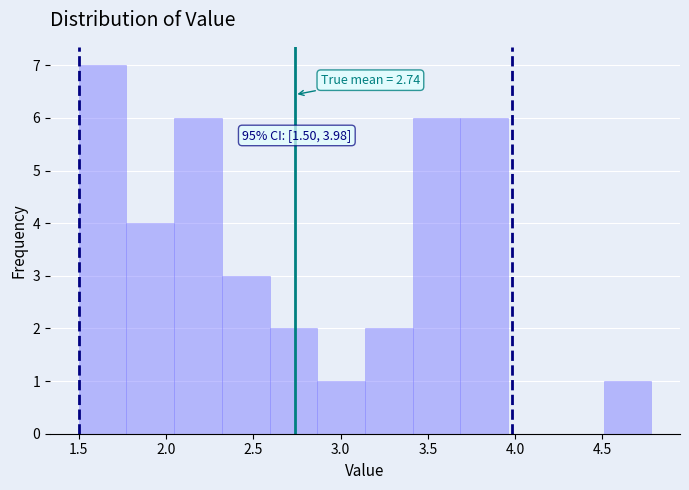

Which range on the x-axis has the tallest bar?

1.50 to 1.75